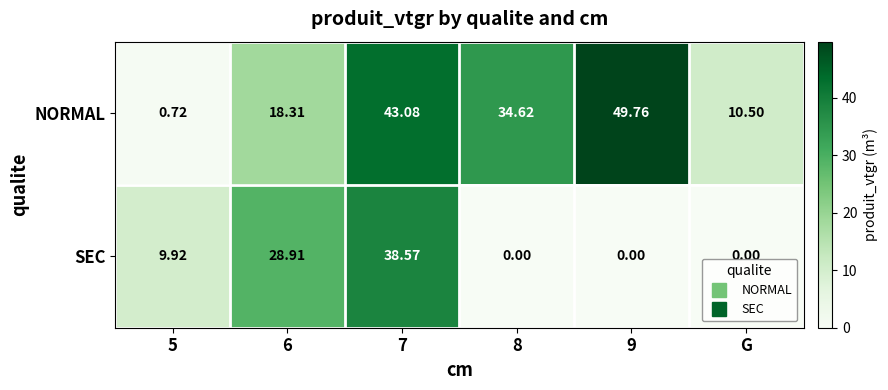

At 6, list the series in order from smallest to largest.

NORMAL, SEC